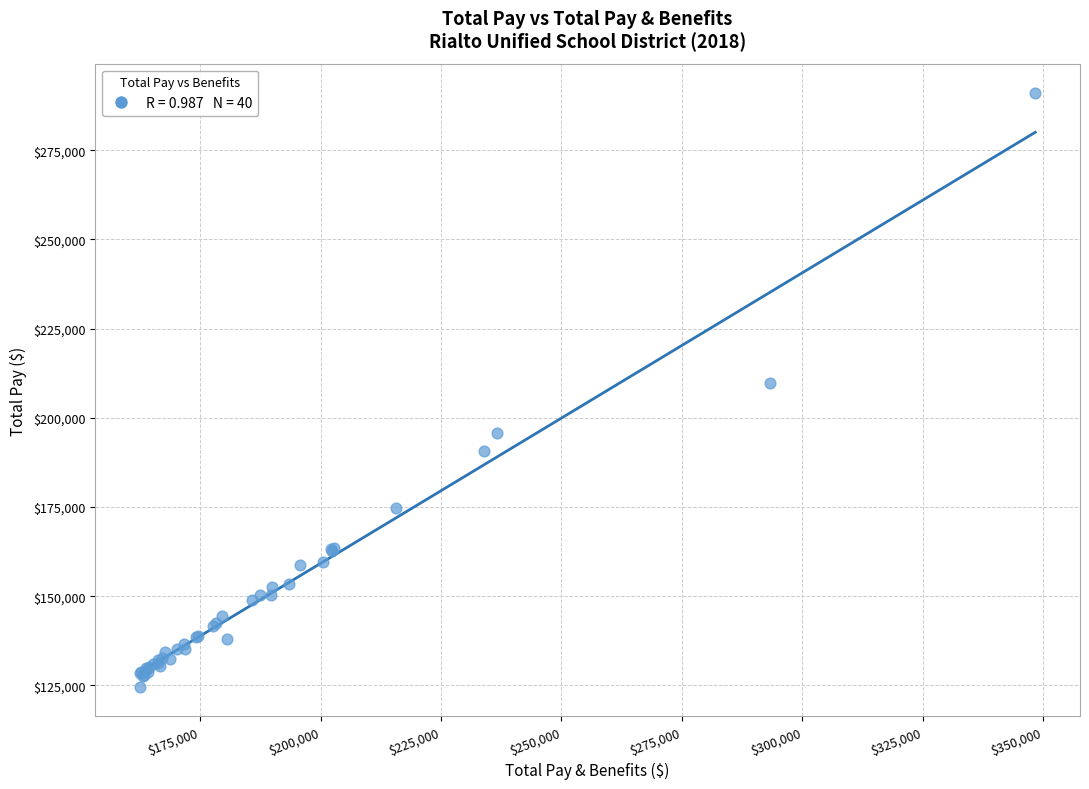

What Y value in the scatter plot is closest to 207799?

209730